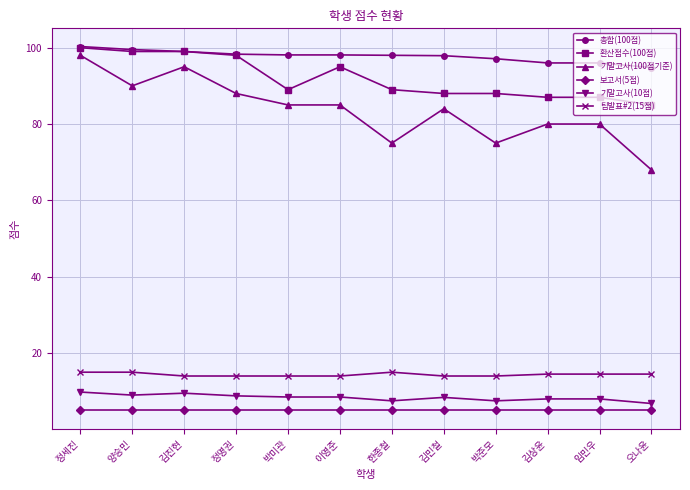

Which series changed the most between 김상윤 and 오나윤?

기말고사(100점기준)